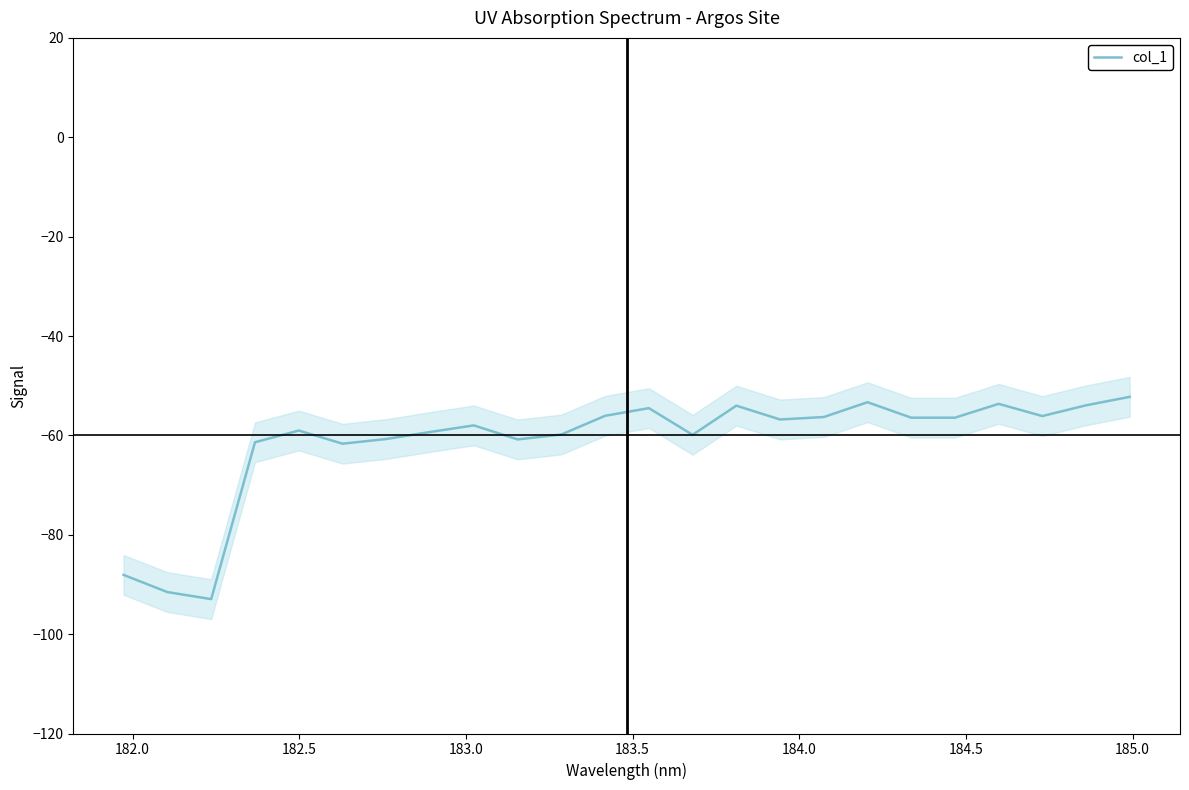

How many distinct data groups are displayed?

1